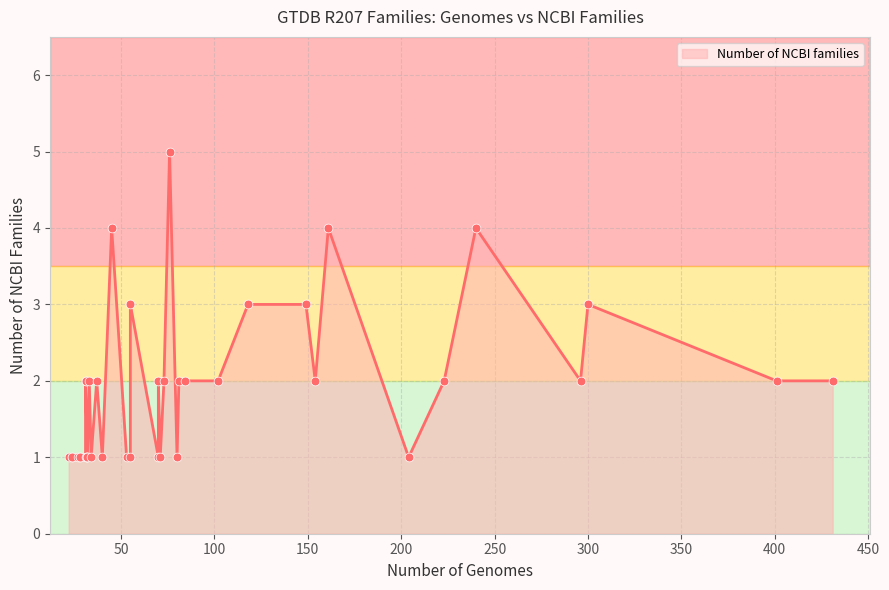

What is the change in value from 204 to 45?

+3